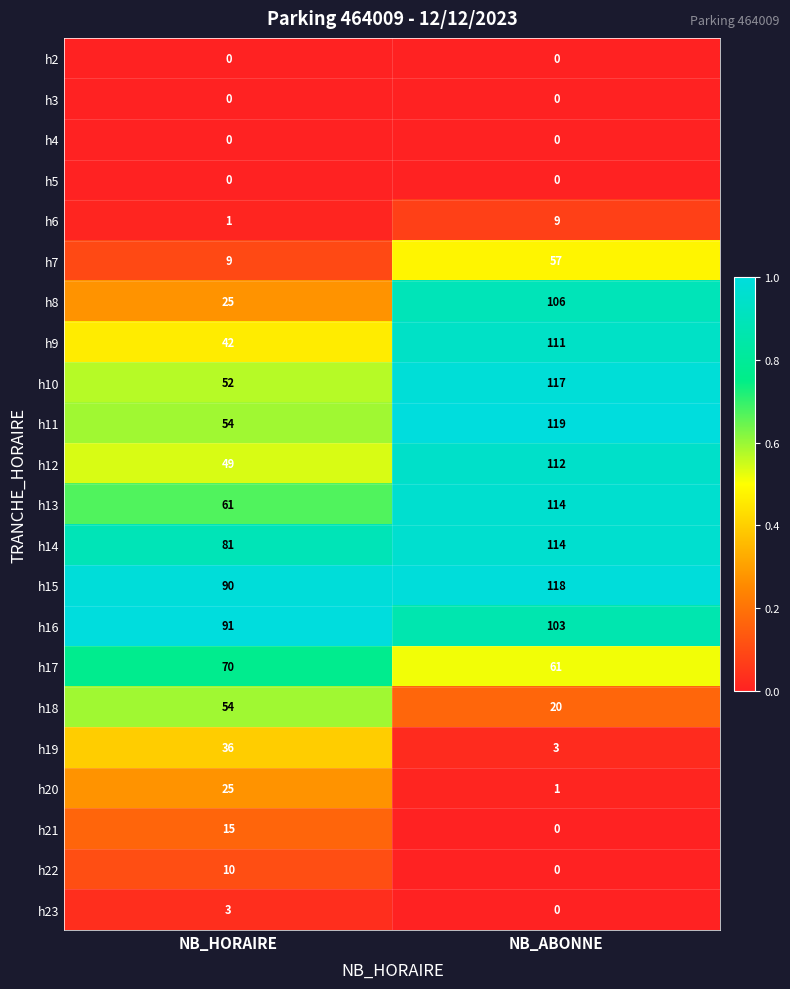

Which category has the highest value across all series?

NB_ABONNE